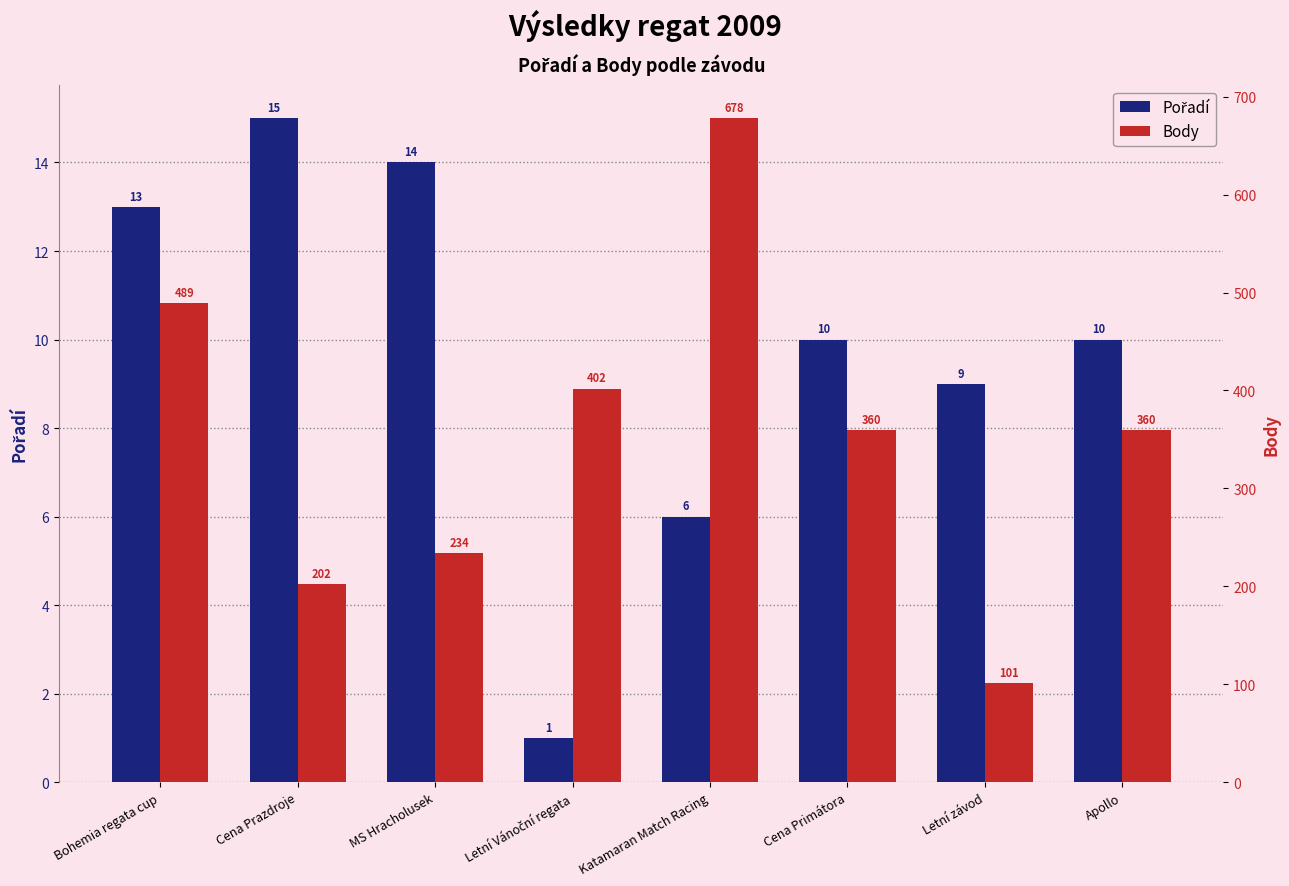

What is the sum of all Pořadí values?

78